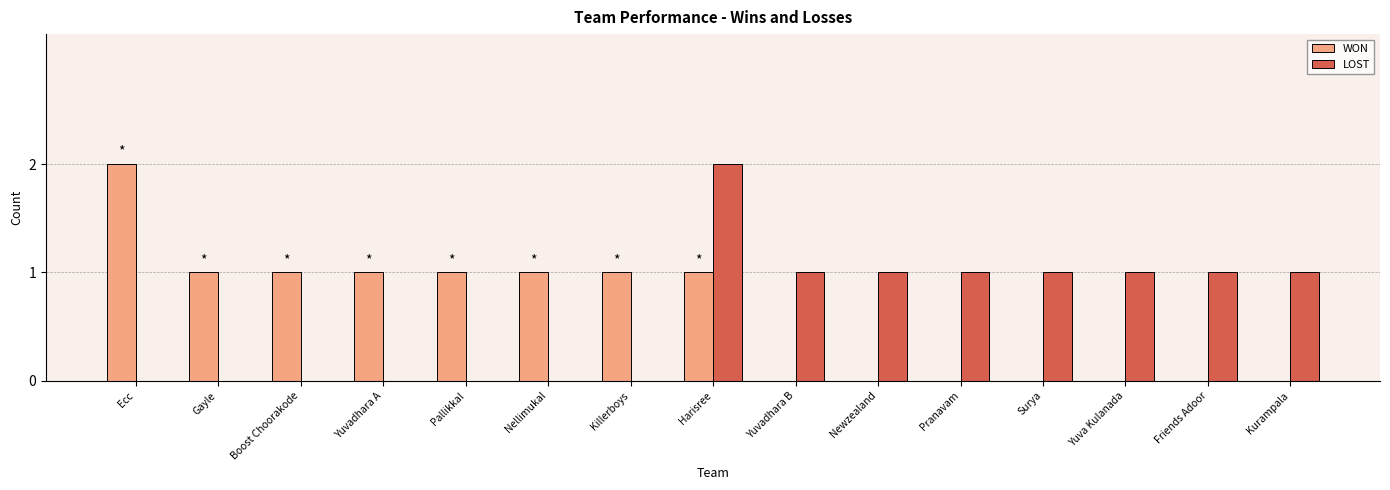

The value of LOST at Pallikkal is 0. True or false?

True